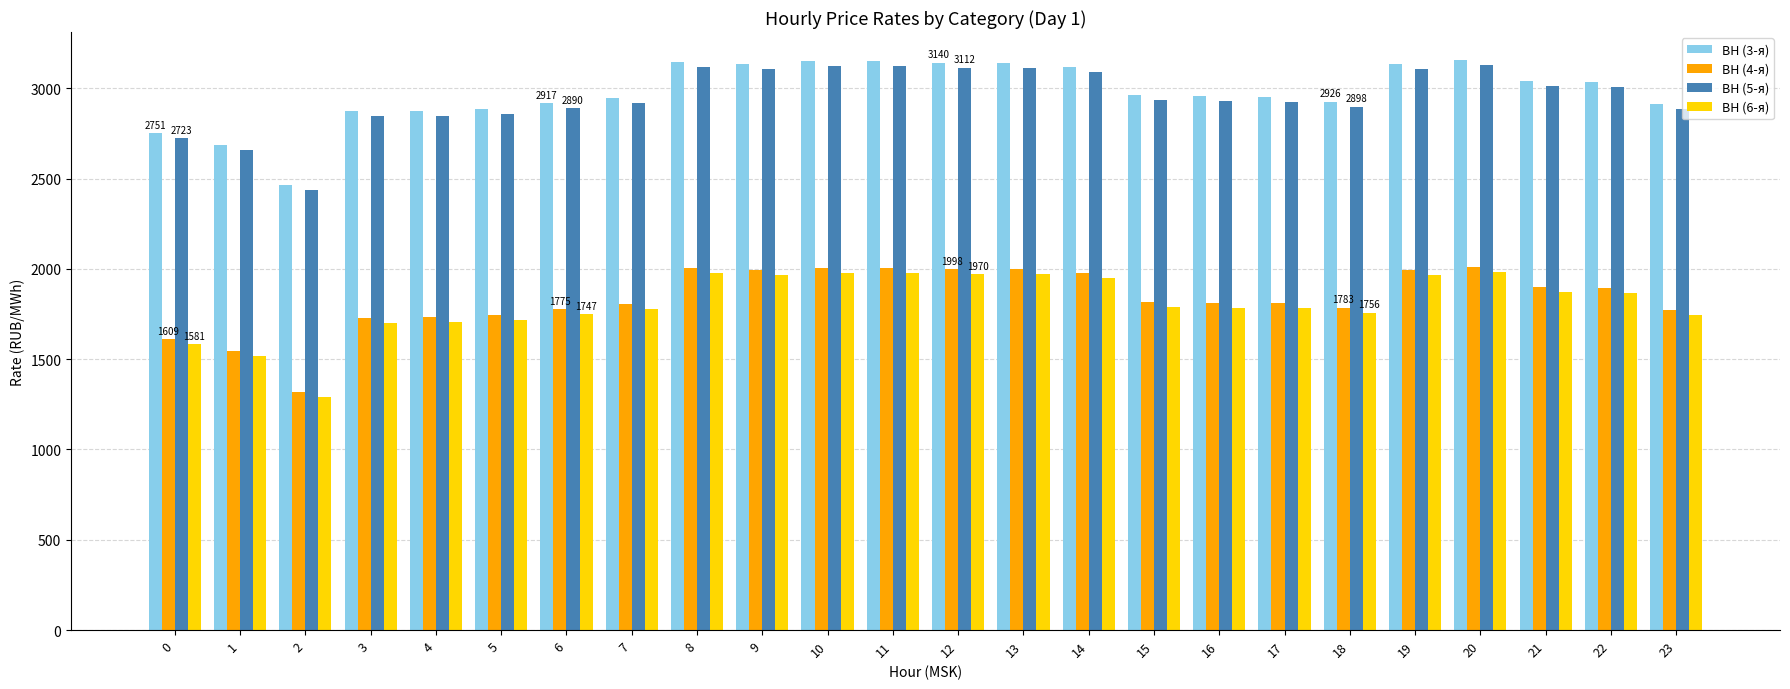

Is it true that ВН (5-я) equals 2920.0 at 7?

True